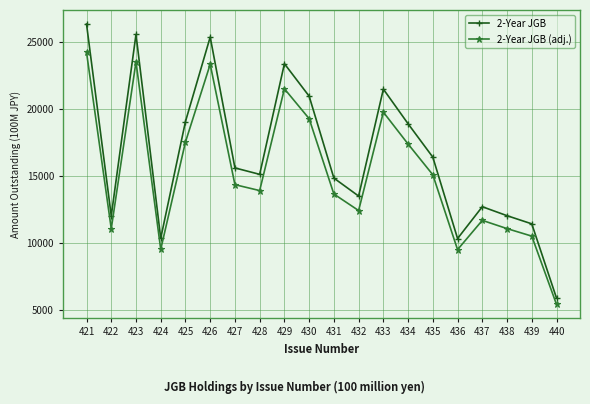

What is the difference between the second highest and second lowest values in the 2-Year JGB series?

15230.0